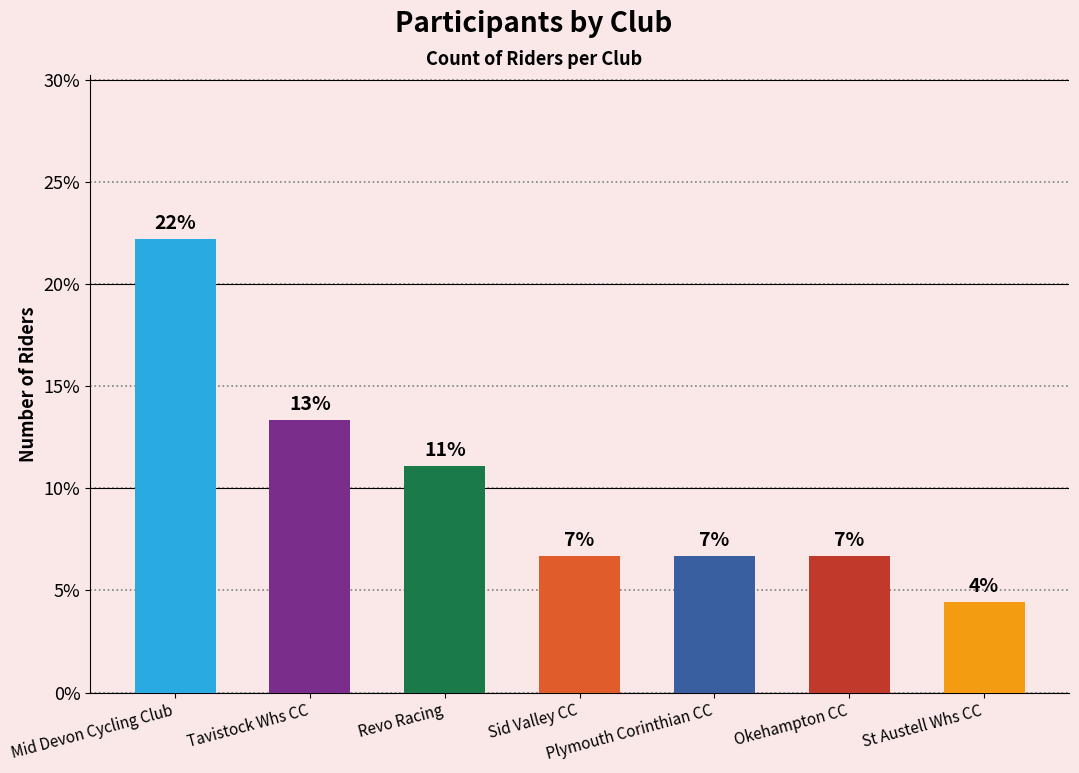

Where is the data nearest to the value 13?

Tavistock Whs CC